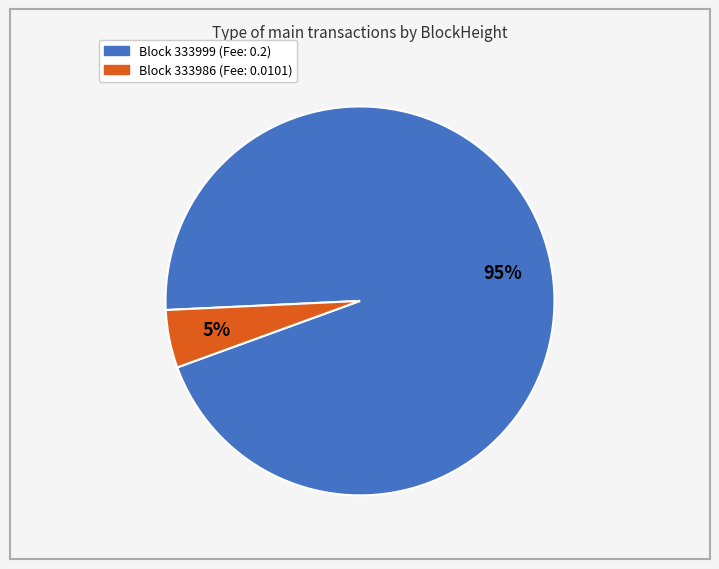

To the nearest percent, what is the average slice percentage?

50%